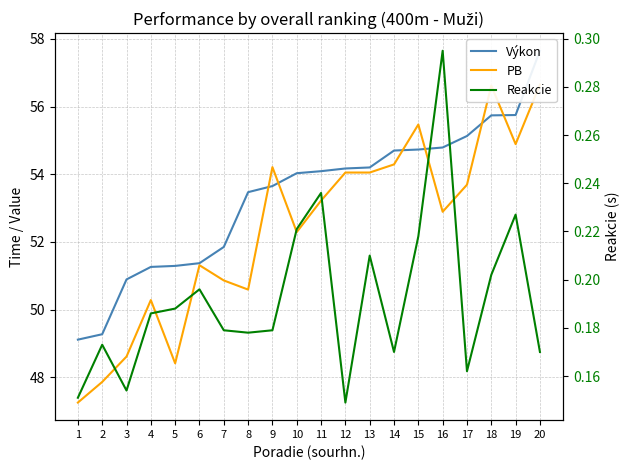

How many interior local peaks does the PB series have?

5